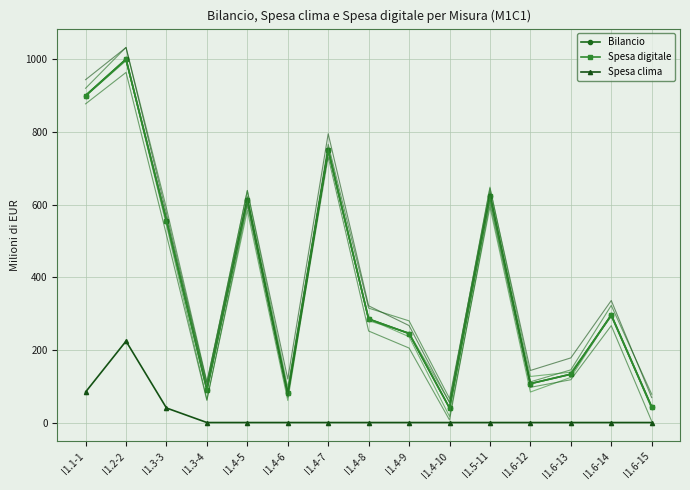

What is the label of the 6th point from the left?

I1.4-6